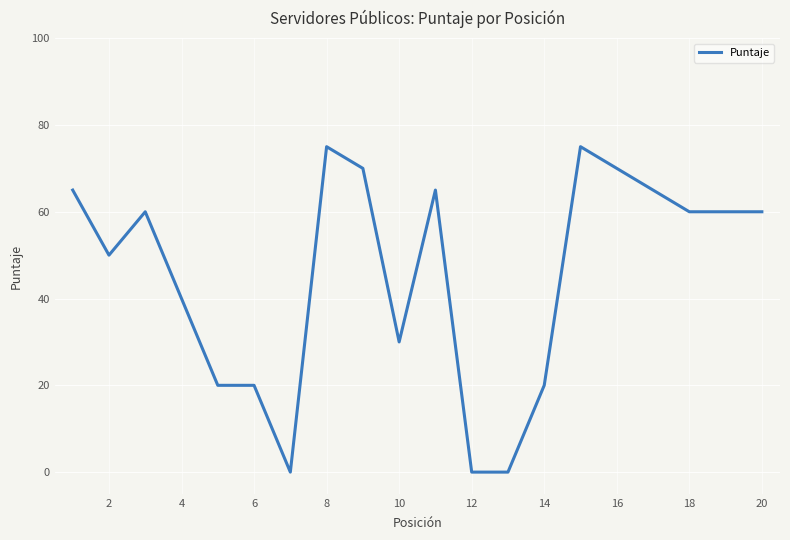

What is the difference between the maximum and minimum values?

75